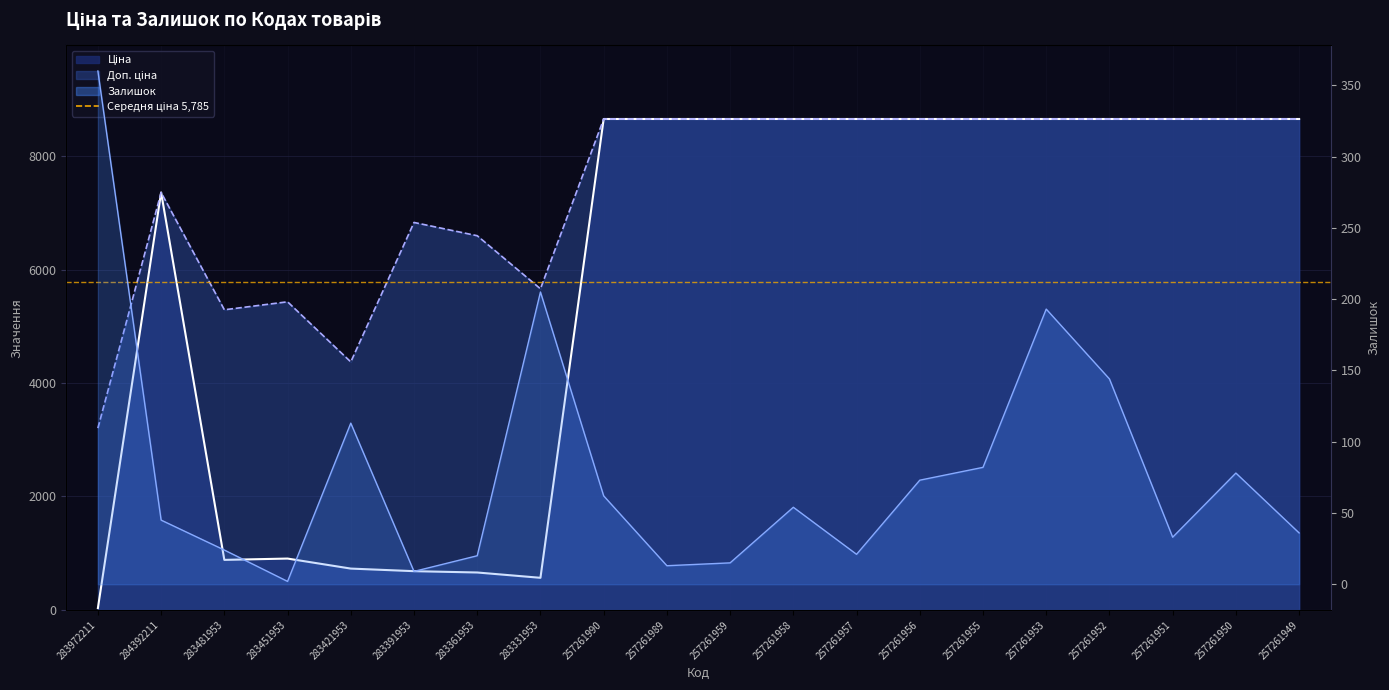

What are all the series names shown in the legend?

Ціна, Доп. ціна, Залишок